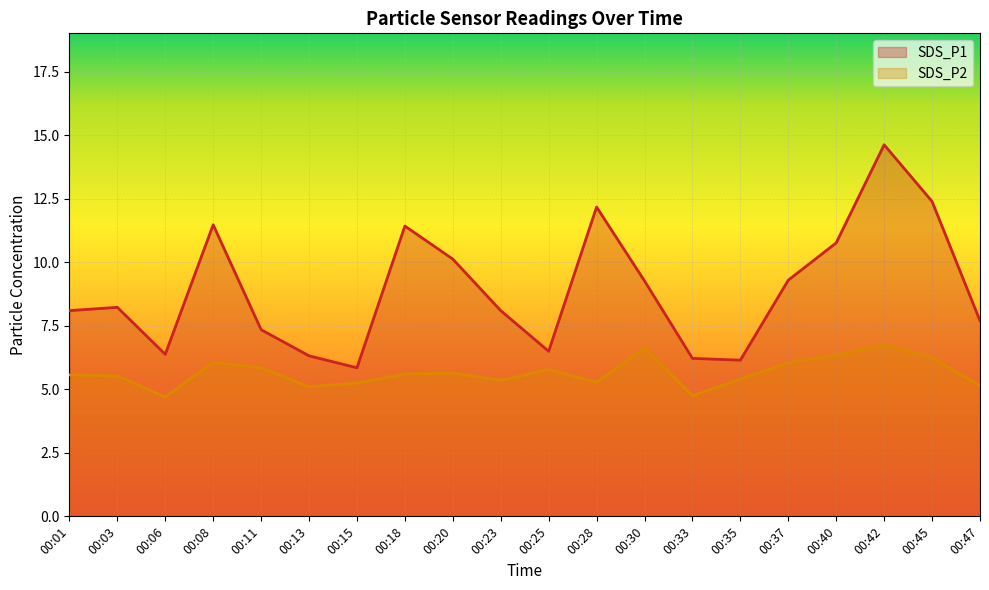

Reading left to right, extract all data points from this chart.

SDS_P1: 00:01=8.1	00:03=8.2	00:06=6.4	00:08=11.5	00:11=7.3	00:13=6.3	00:15=5.8	00:18=11.4	00:20=10.1	00:23=8.1	00:25=6.5	00:28=12.2	00:30=9.3	00:33=6.2	00:35=6.2	00:37=9.3	00:40=10.8	00:42=14.6	00:45=12.4	00:47=7.7
SDS_P2: 00:01=5.6	00:03=5.5	00:06=4.7	00:08=6.1	00:11=5.8	00:13=5.1	00:15=5.2	00:18=5.6	00:20=5.7	00:23=5.3	00:25=5.8	00:28=5.3	00:30=6.6	00:33=4.8	00:35=5.4	00:37=6.0	00:40=6.3	00:42=6.8	00:45=6.2	00:47=5.2